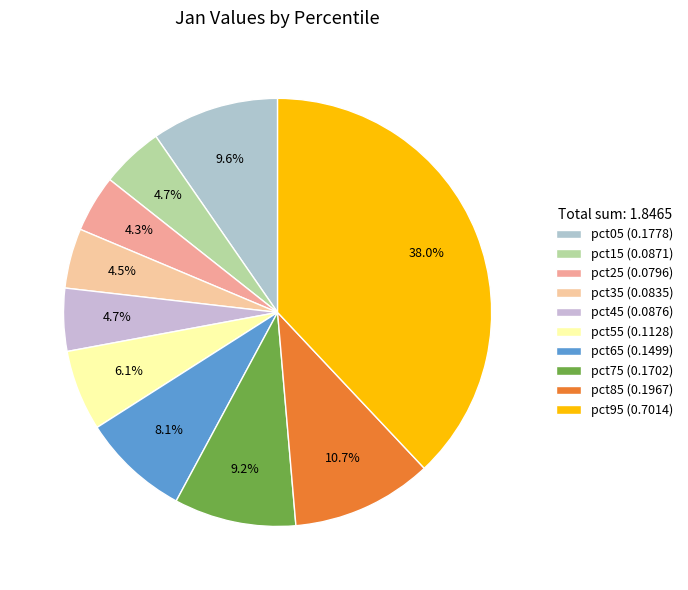

Is pct95 the majority of the pie?

No